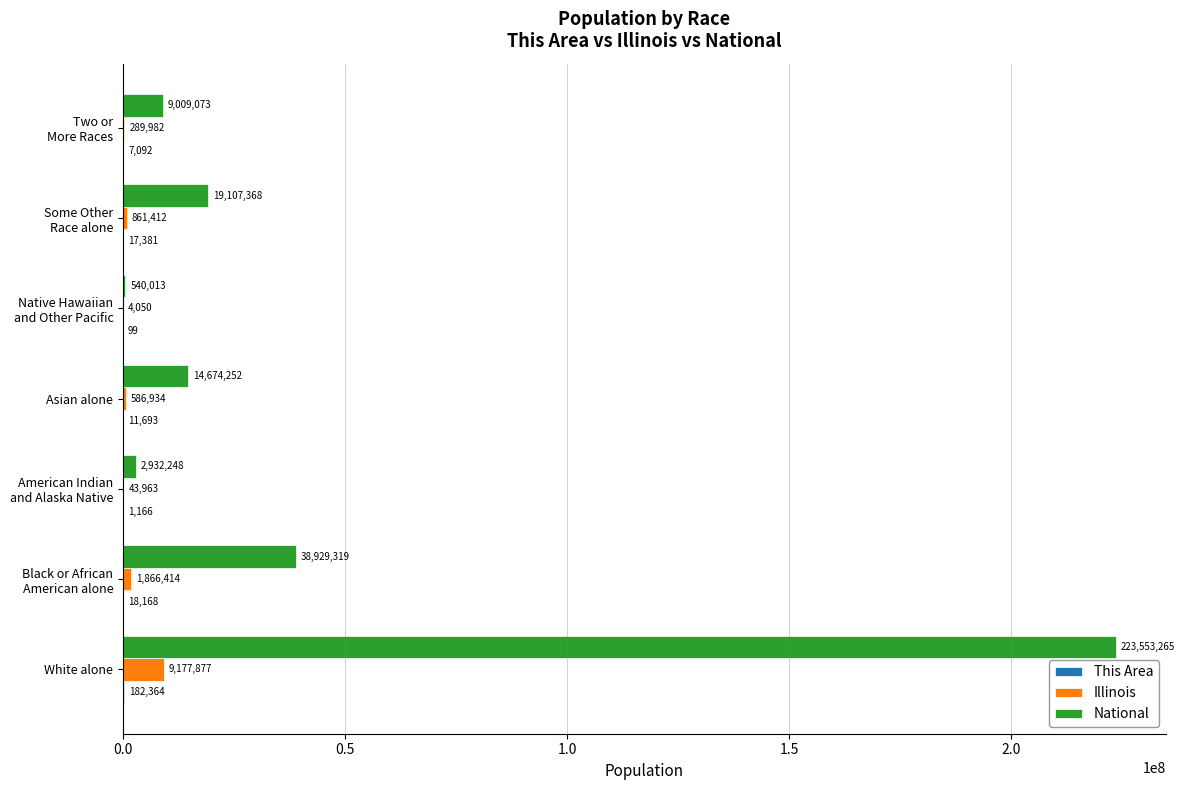

What is the total value across all series at Asian alone?

15272879